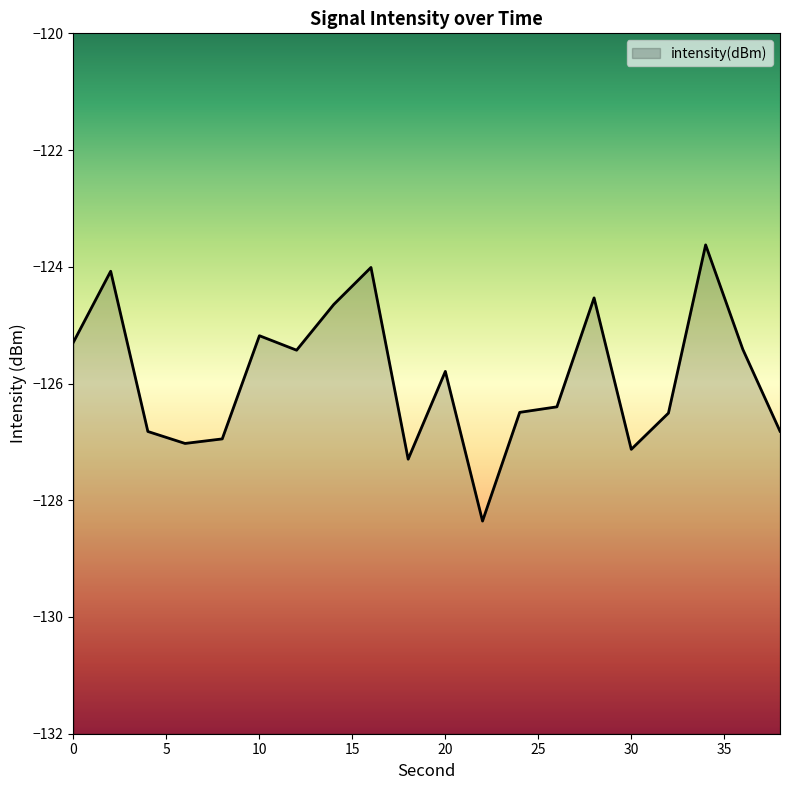

What is the value of the 17th point from the left?

-126.5